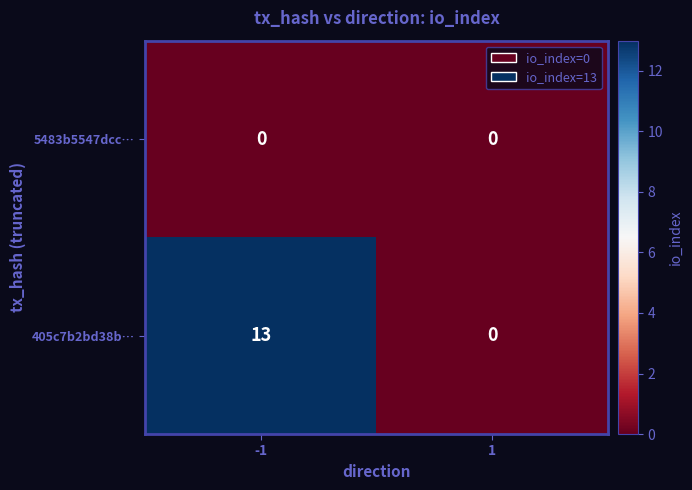

At which category is the sum across all series the highest?

-1